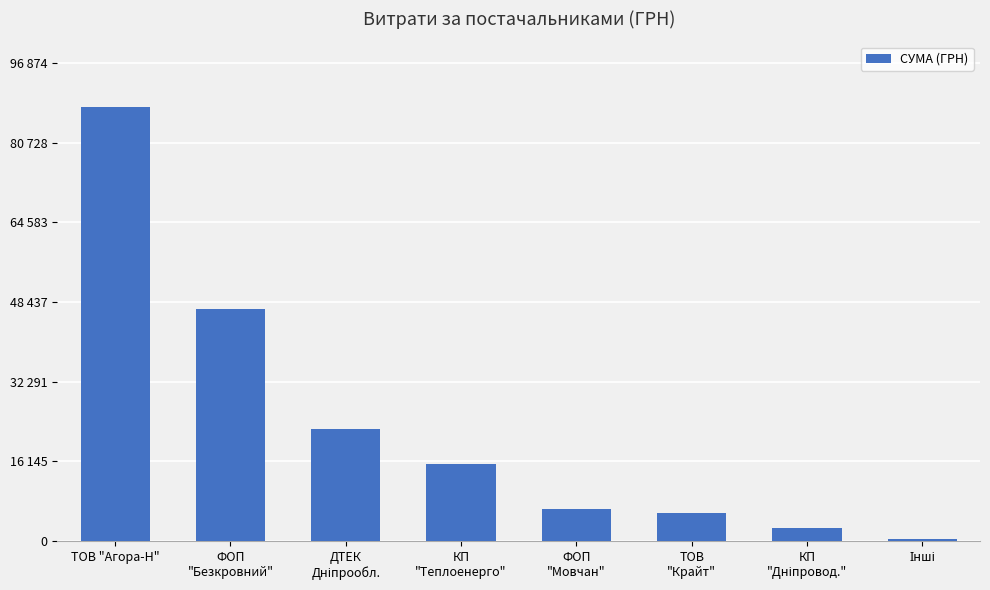

What is the difference between the maximum and minimum values?

87617.9